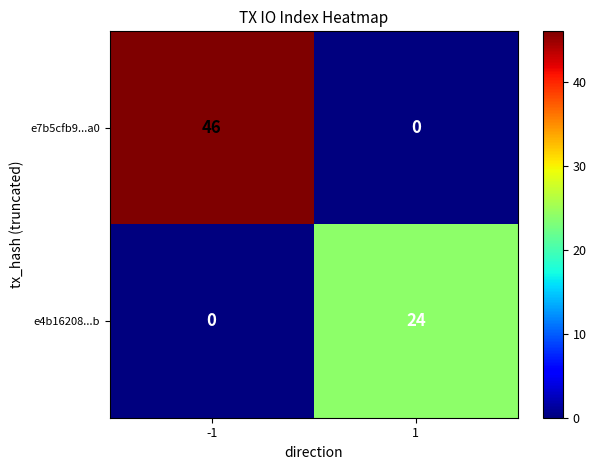

How many positive values does the e7b5cfb9...a0 series have?

1